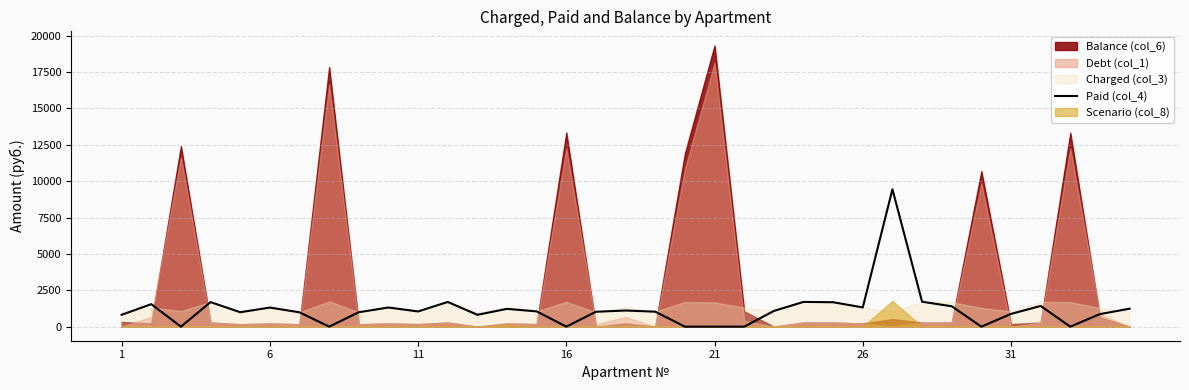

How many values are above zero?

27